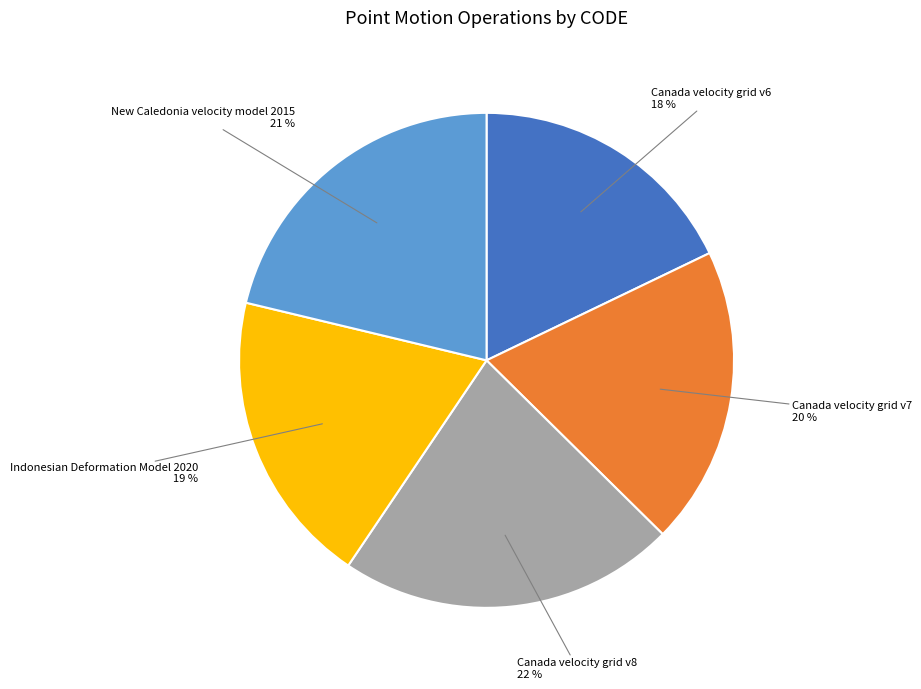

Is the sum of Indonesian Deformation Model 2020 and New Caledonia velocity model 2015 greater than half?

No